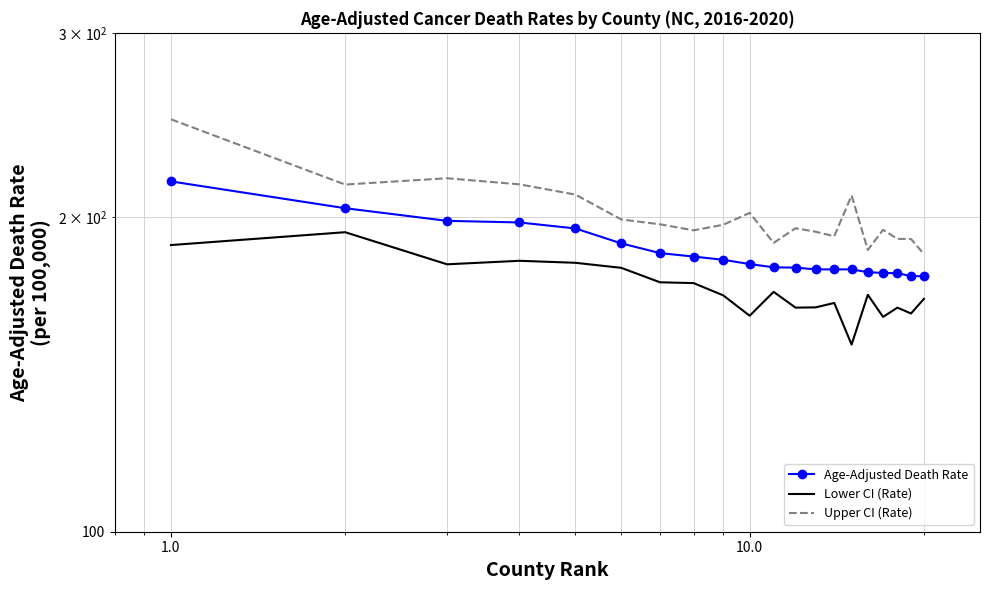

Rank the series by their average value, from lowest to highest.

Lower CI (Rate), Age-Adjusted Death Rate, Upper CI (Rate)